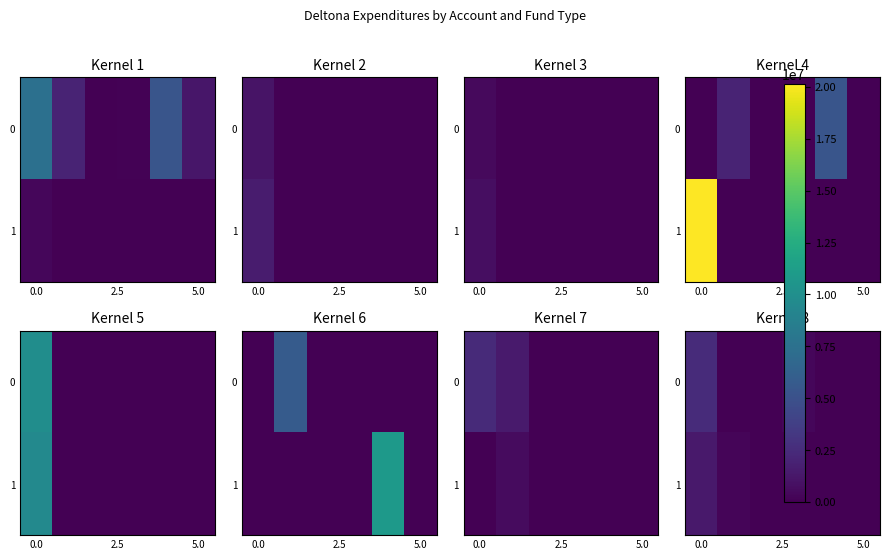

How many categories are shown in the chart?

6